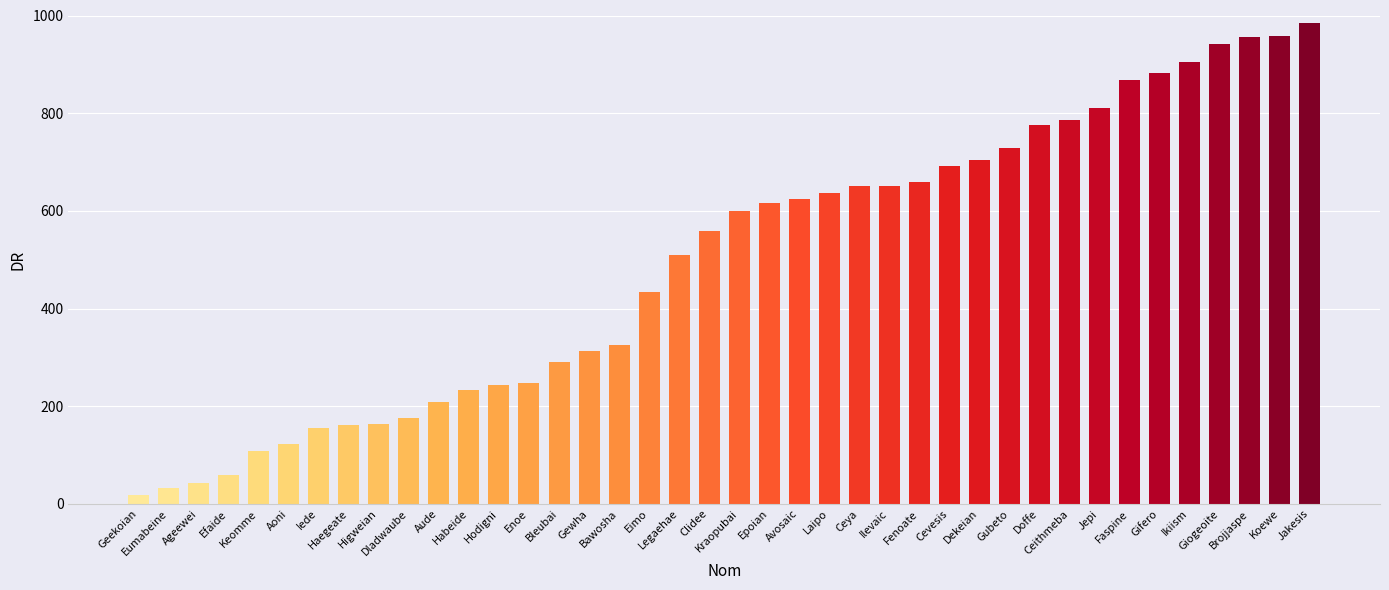

What position from the left is Ikiism?

36